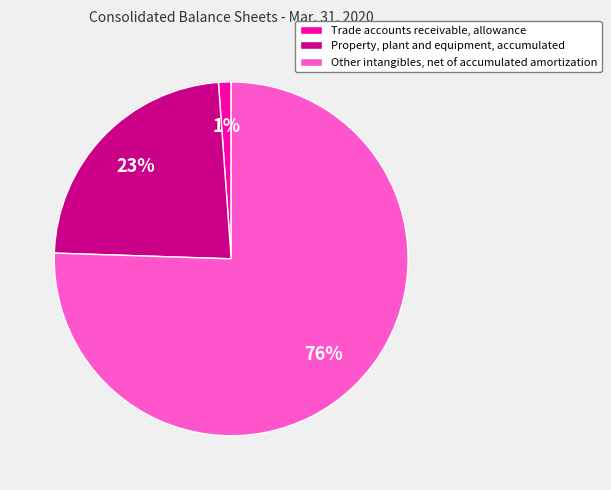

Rank the categories by value from lowest to highest.

Trade accounts receivable, allowance, Property, plant and equipment, accumulated, Other intangibles, net of accumulated amortization